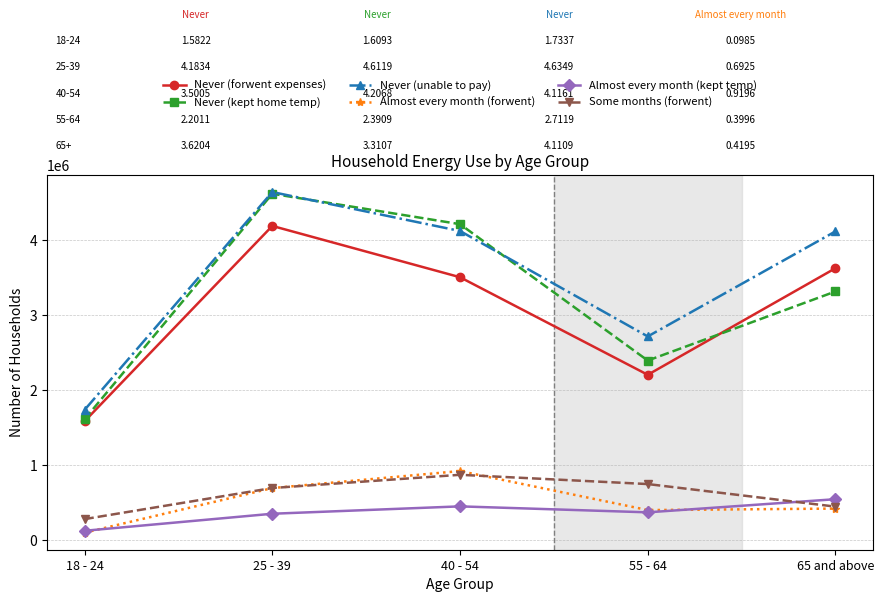

True or false: Almost every month (kept temp) and Never (kept home temp) intersect in this chart.

False